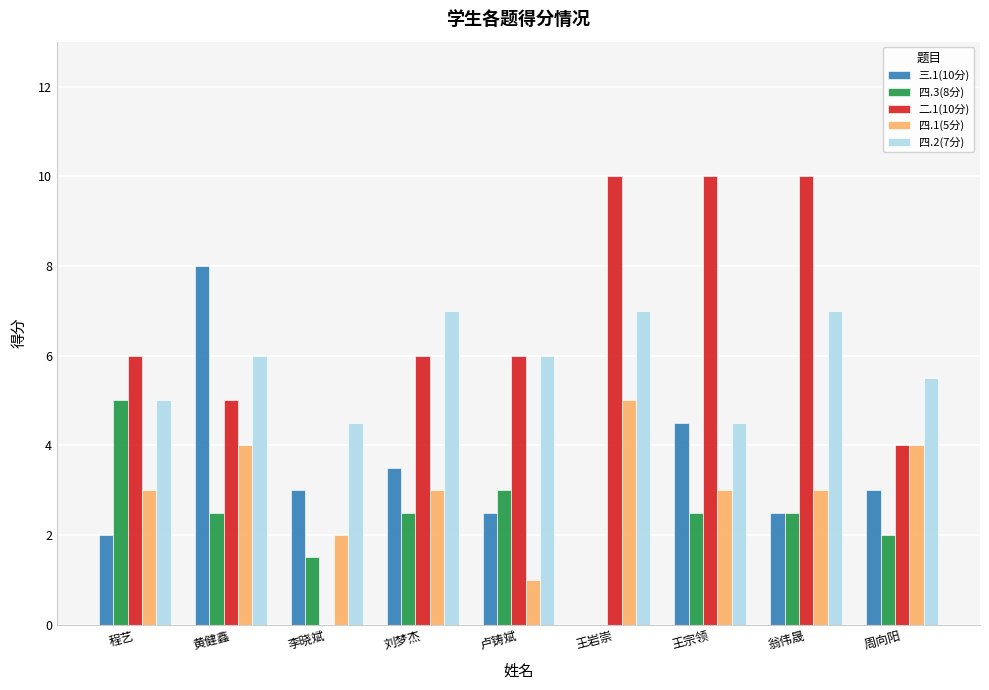

Which series changed the most between 黄健鑫 and 王宗领?

二.1(10分)